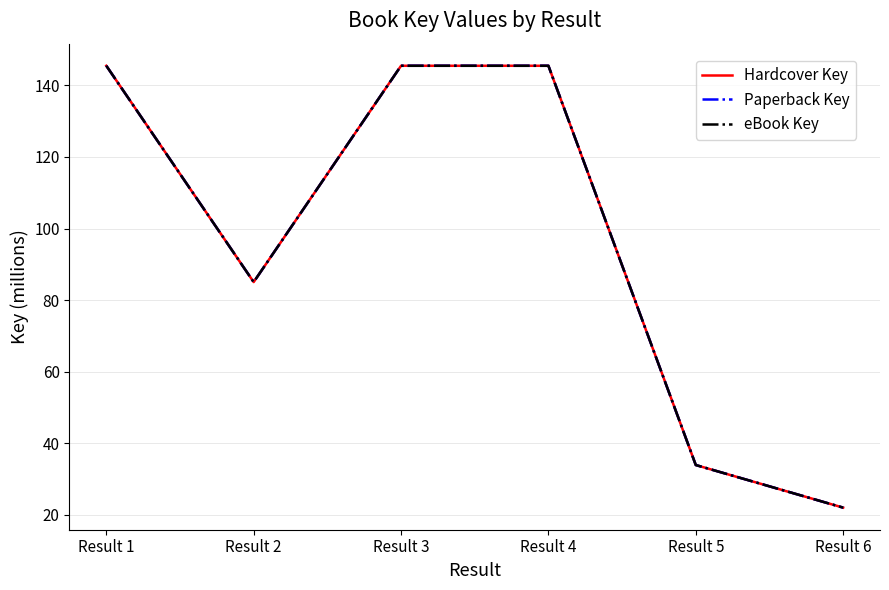

Is this an area chart (filled region under the line)?

No